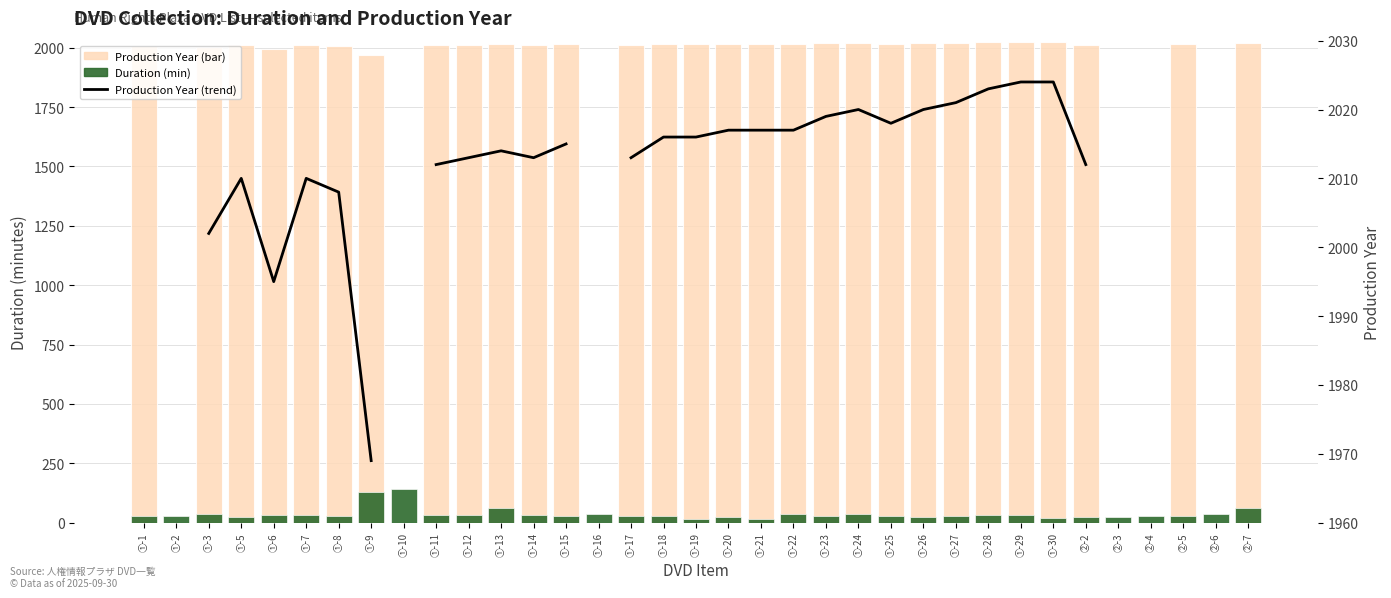

Between ①-10 and ①-17, which series saw the biggest shift?

Production Year